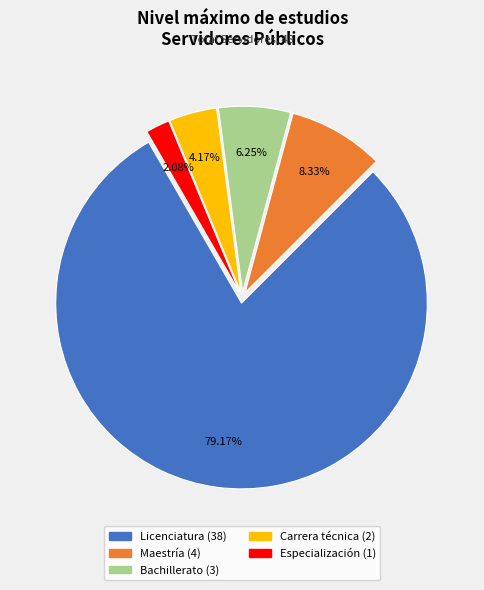

Which category has the biggest portion of the pie?

Licenciatura